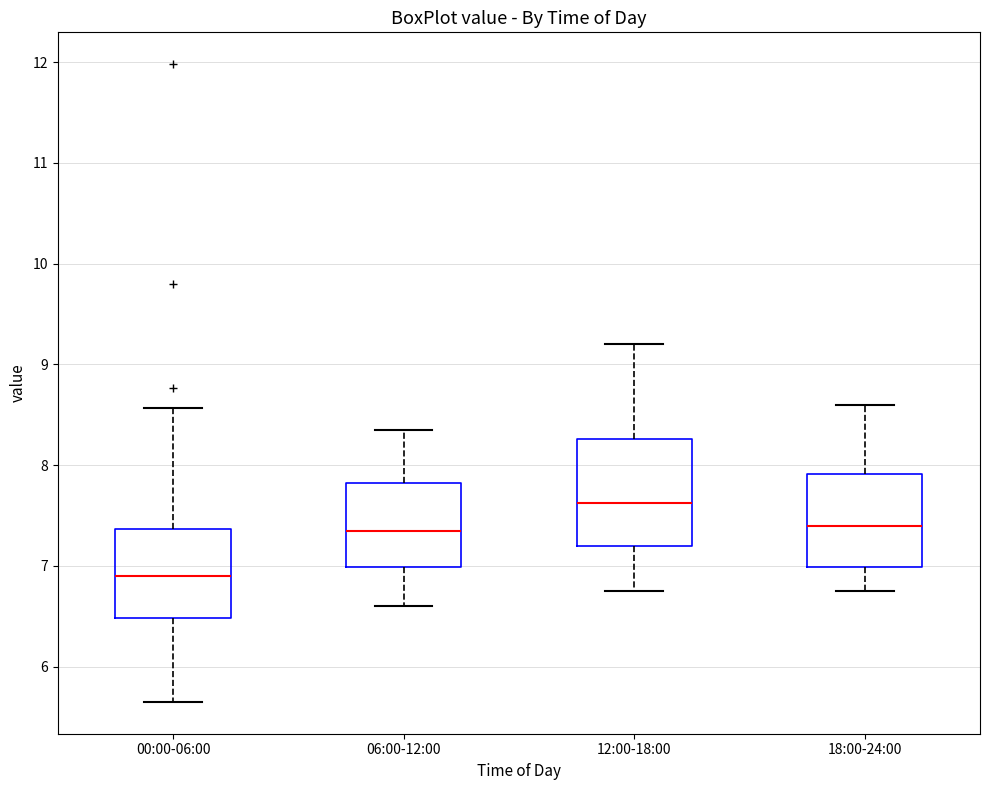

Where does the upper whisker of the box for 00:00-06:00 end on the y-axis? The values are not printed on the chart, so give them approximately, as read against the axis.

8.6